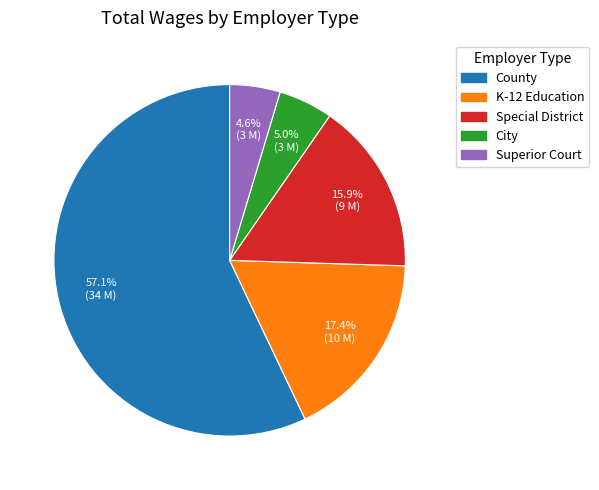

Does any single category account for the majority?

Yes